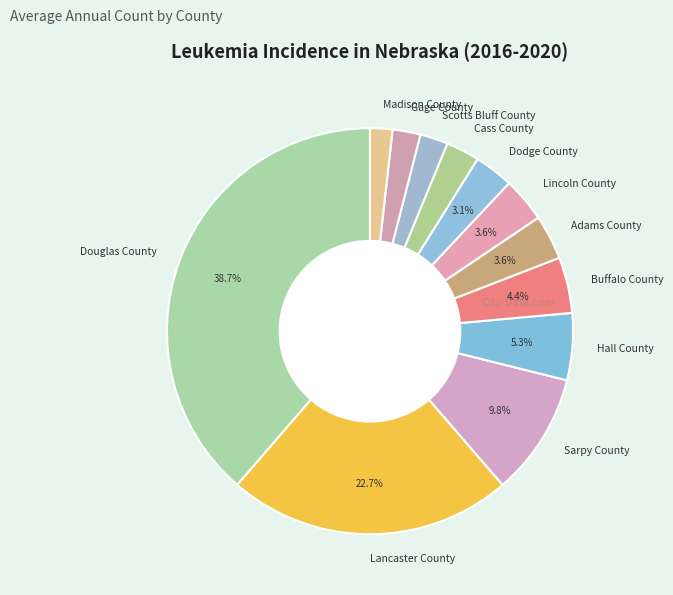

What is the ratio of the value at Adams County to the value at Madison County?

2.0